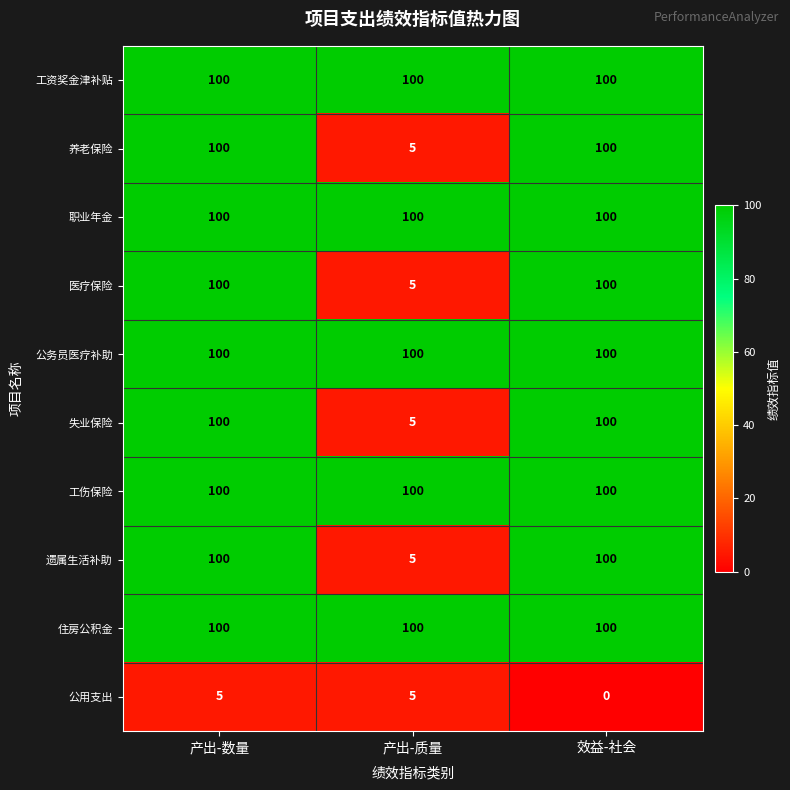

Reading left to right, extract all data points from this chart.

工资奖金津补贴: 产出-数量=100	产出-质量=100	效益-社会=100
养老保险: 产出-数量=100	产出-质量=5	效益-社会=100
职业年金: 产出-数量=100	产出-质量=100	效益-社会=100
医疗保险: 产出-数量=100	产出-质量=5	效益-社会=100
公务员医疗补助: 产出-数量=100	产出-质量=100	效益-社会=100
失业保险: 产出-数量=100	产出-质量=5	效益-社会=100
工伤保险: 产出-数量=100	产出-质量=100	效益-社会=100
遗属生活补助: 产出-数量=100	产出-质量=5	效益-社会=100
住房公积金: 产出-数量=100	产出-质量=100	效益-社会=100
公用支出: 产出-数量=5	产出-质量=5	效益-社会=0